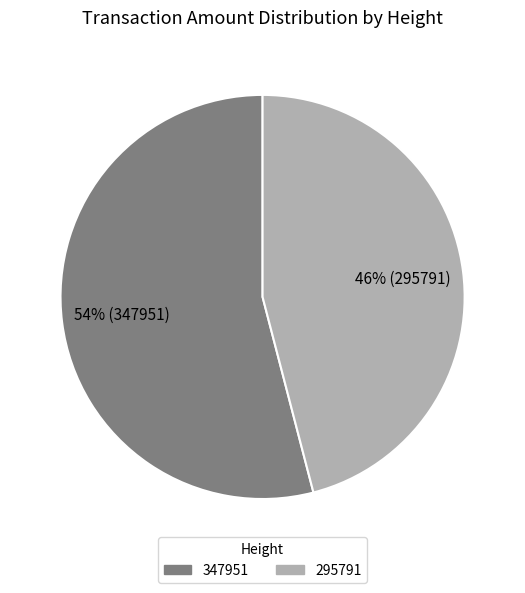

To the nearest percent, what portion does 295791 represent?

46%